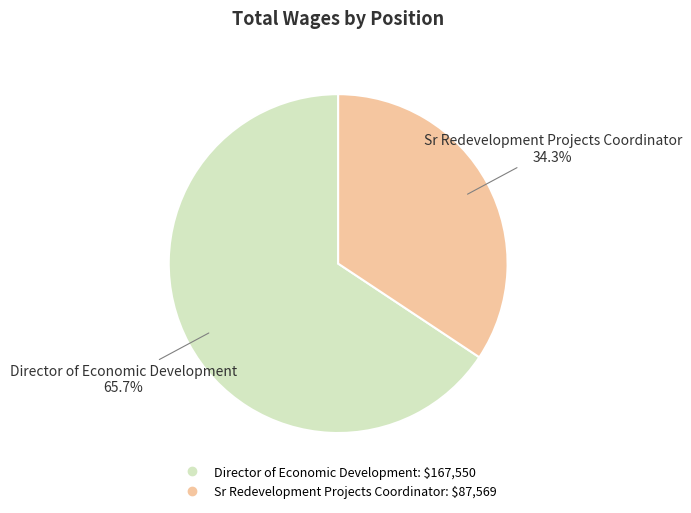

True or false: Director of Economic Development accounts for 66% of the total.

True